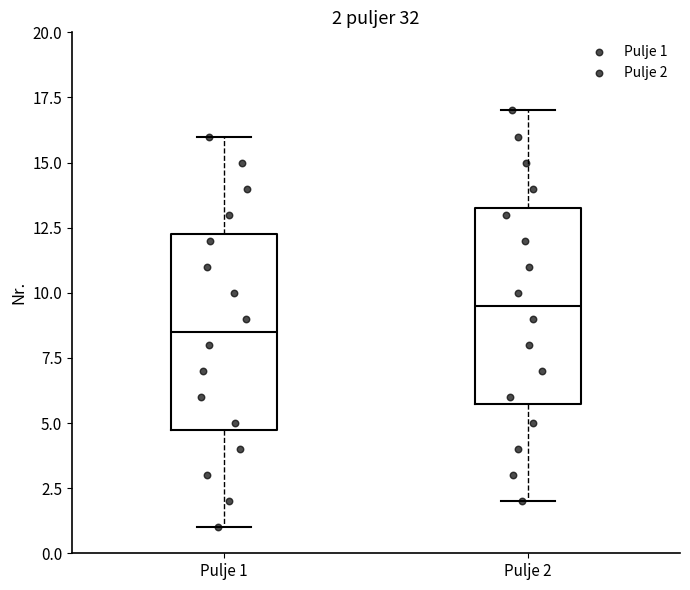

Which box has the highest median line?

Pulje 2